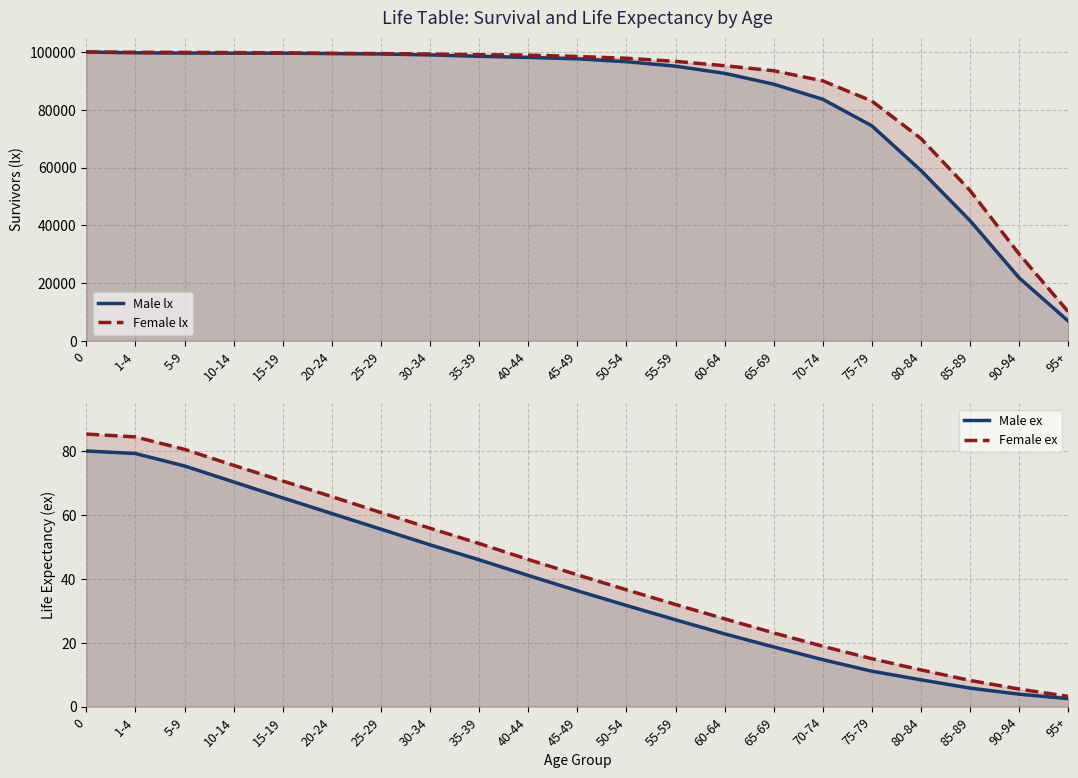

What is the difference between the Female ex values at 70-74 and 10-14?

56.7